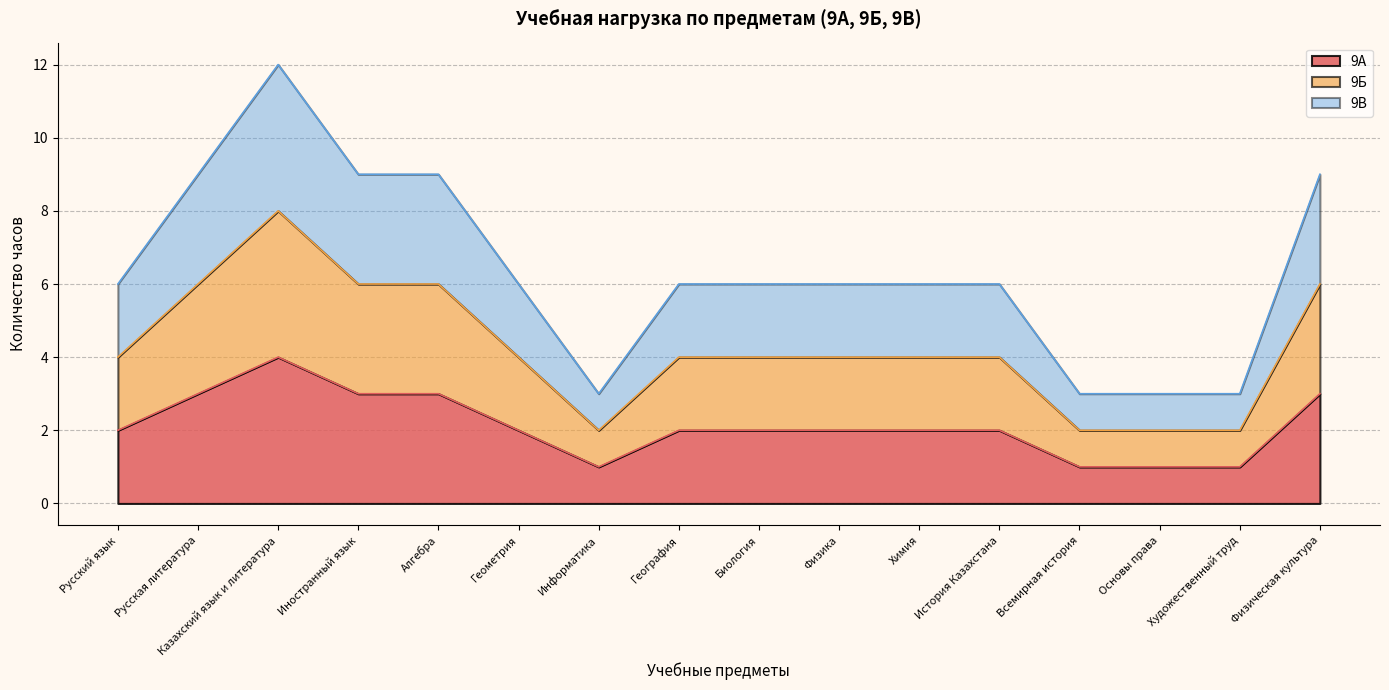

What is the value of the 9А point at the 16th from the left?

3